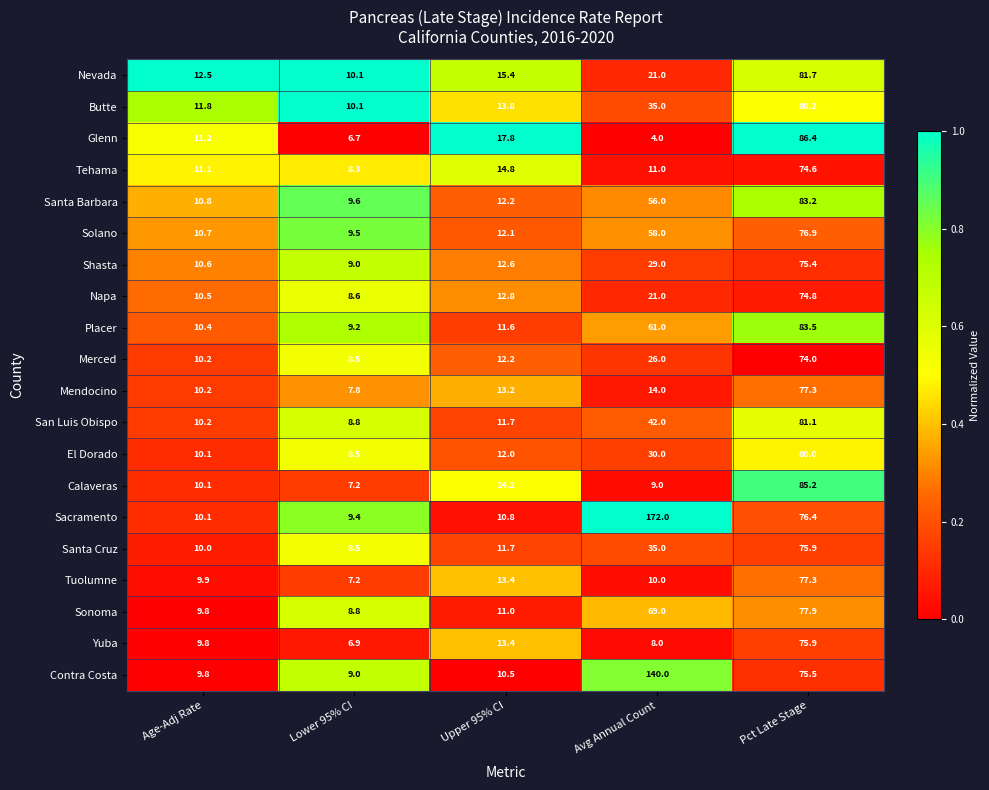

What is the difference between the highest and lowest values at Age-Adj Rate?

2.7